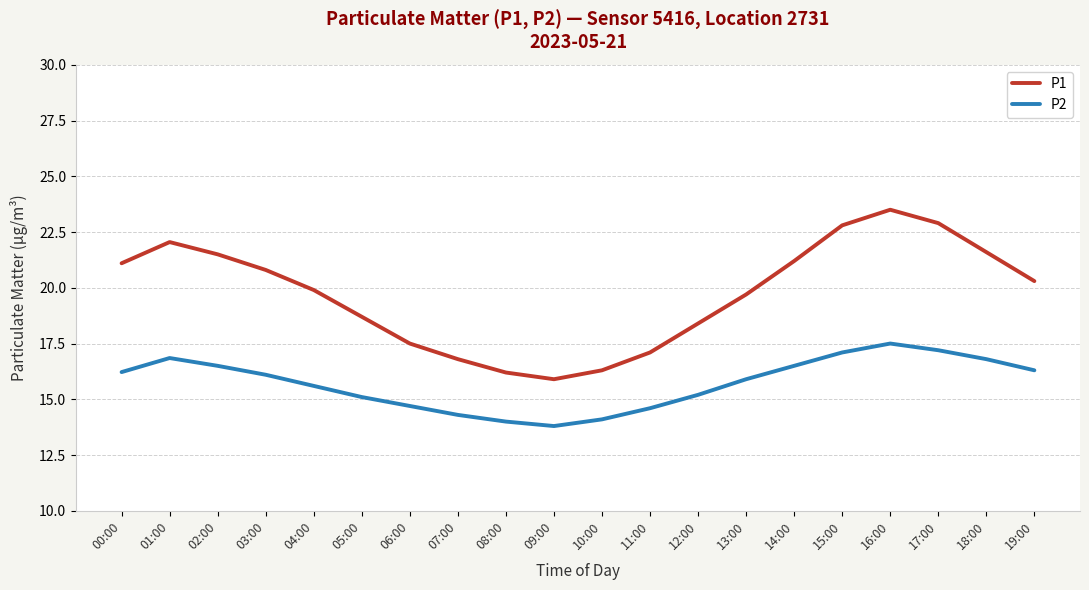

What is the difference between the second highest and minimum values in the P2 series?

3.4